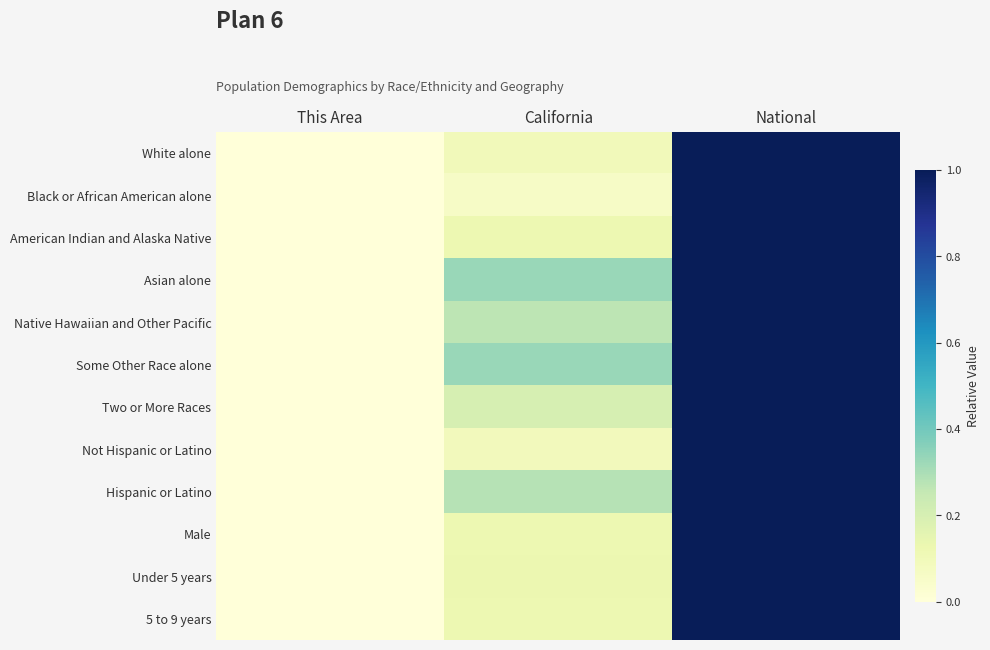

At California, list the series in order from smallest to largest.

Black or African American alone, Not Hispanic or Latino, White alone, Male, 5 to 9 years, American Indian and Alaska Native, Under 5 years, Two or More Races, Native Hawaiian and Other Pacific, Hispanic or Latino, Some Other Race alone, Asian alone